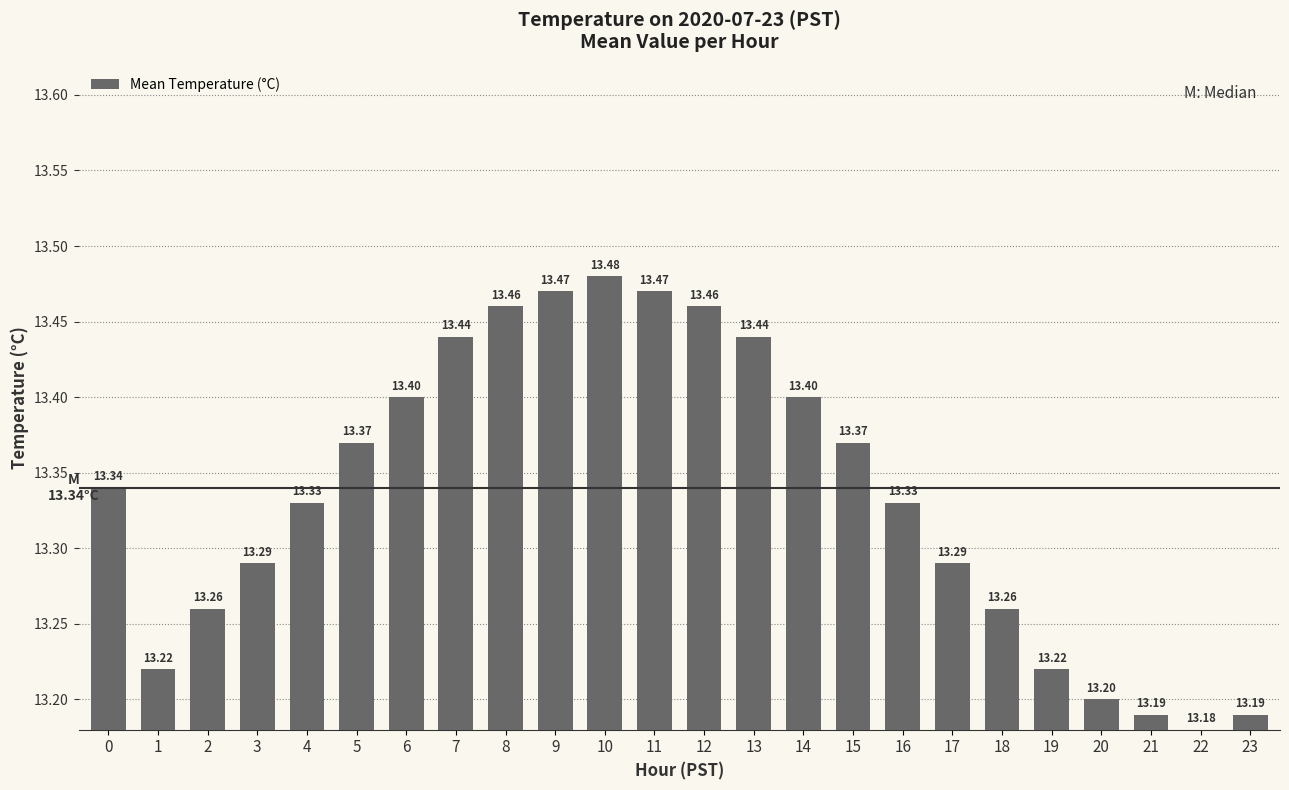

The value at 8 is 7.2. True or false?

False